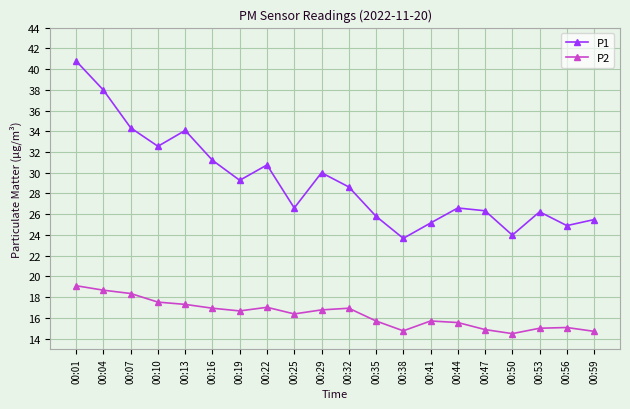

How many values in the P2 series are below 16?

9